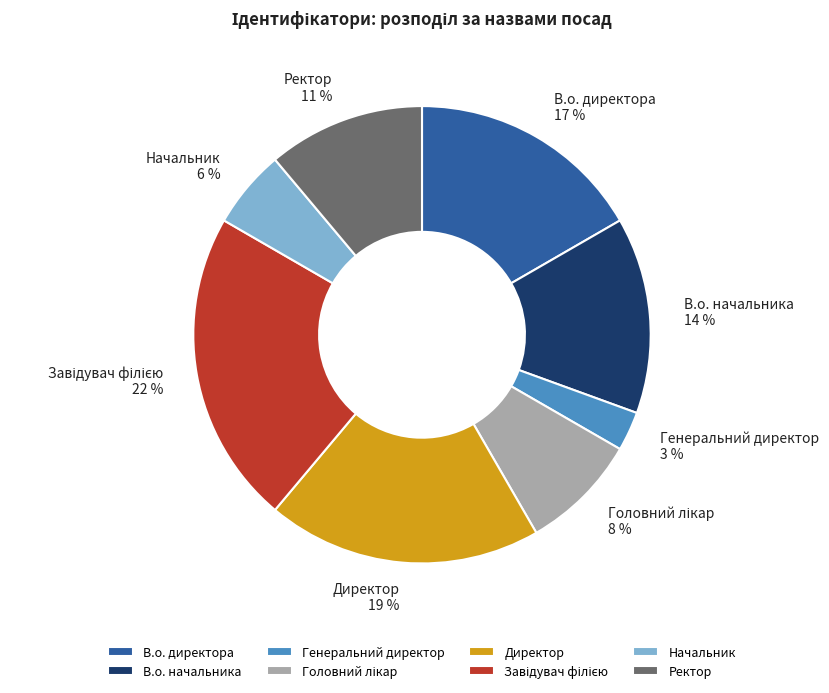

To the nearest percent, what is the difference between the В.о. начальника and В.о. директора slice percentages?

3%